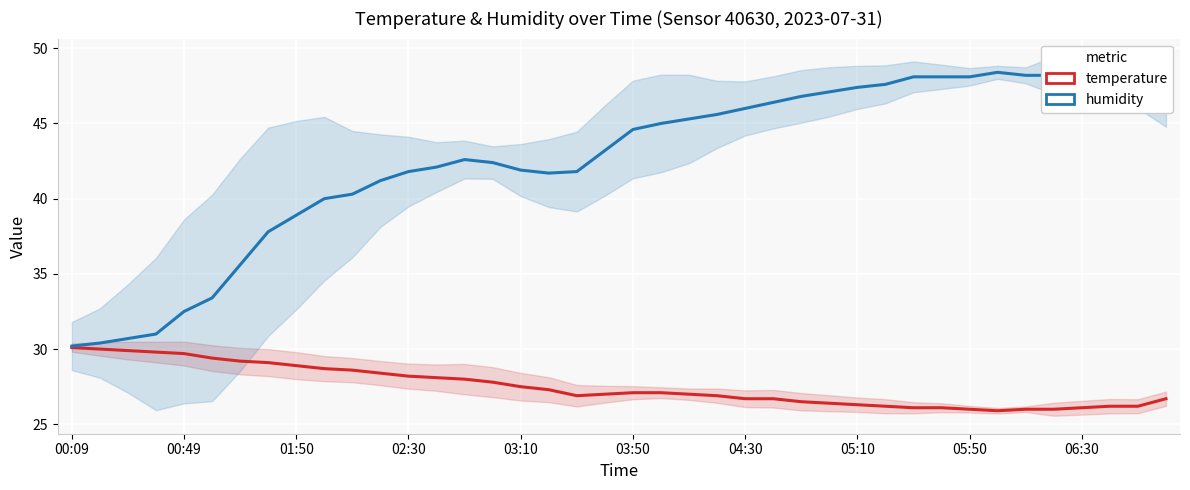

What is the minimum value shown in the chart?

25.9